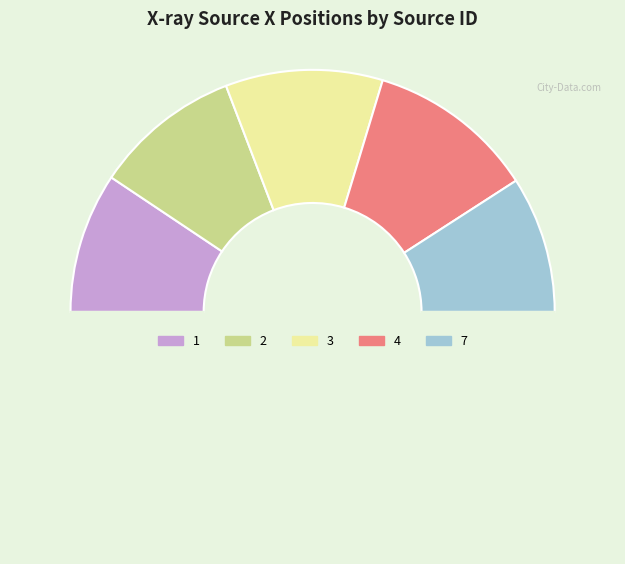

Which slice is the smallest?

7